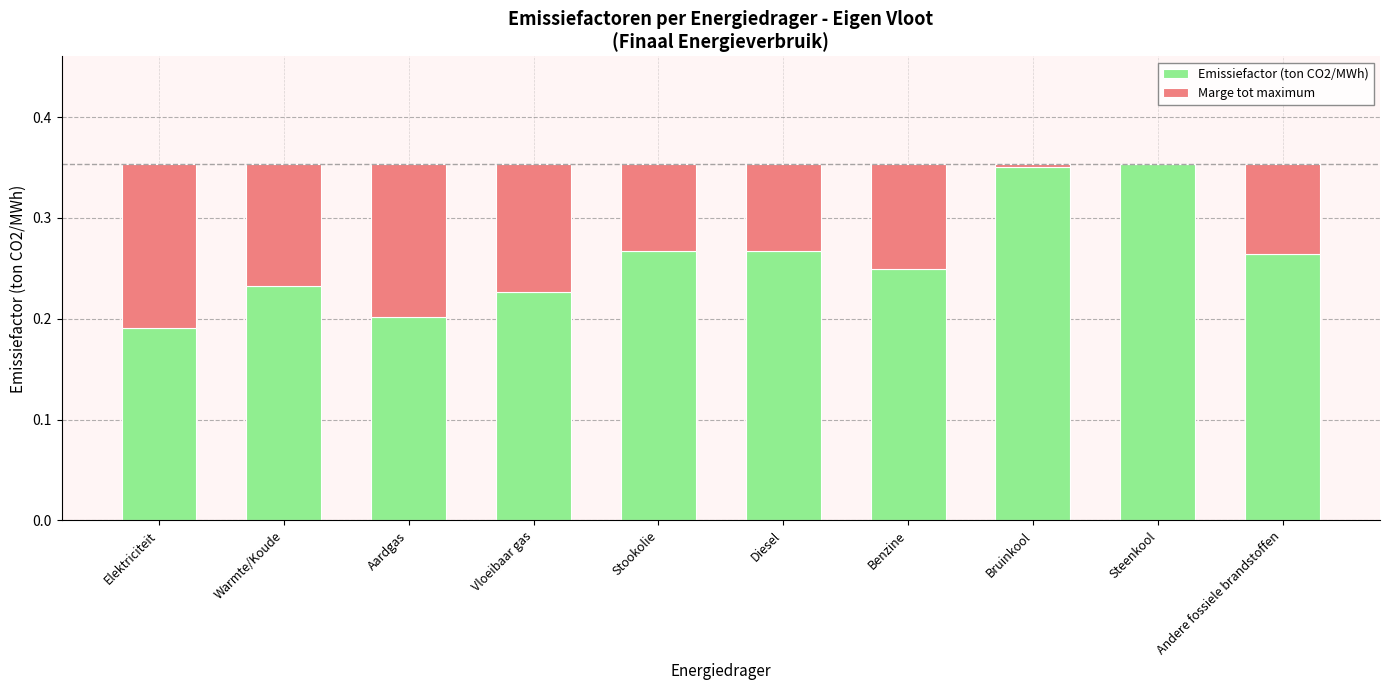

At which label is Emissiefactor (ton CO2/MWh) closest to 0?

Elektriciteit